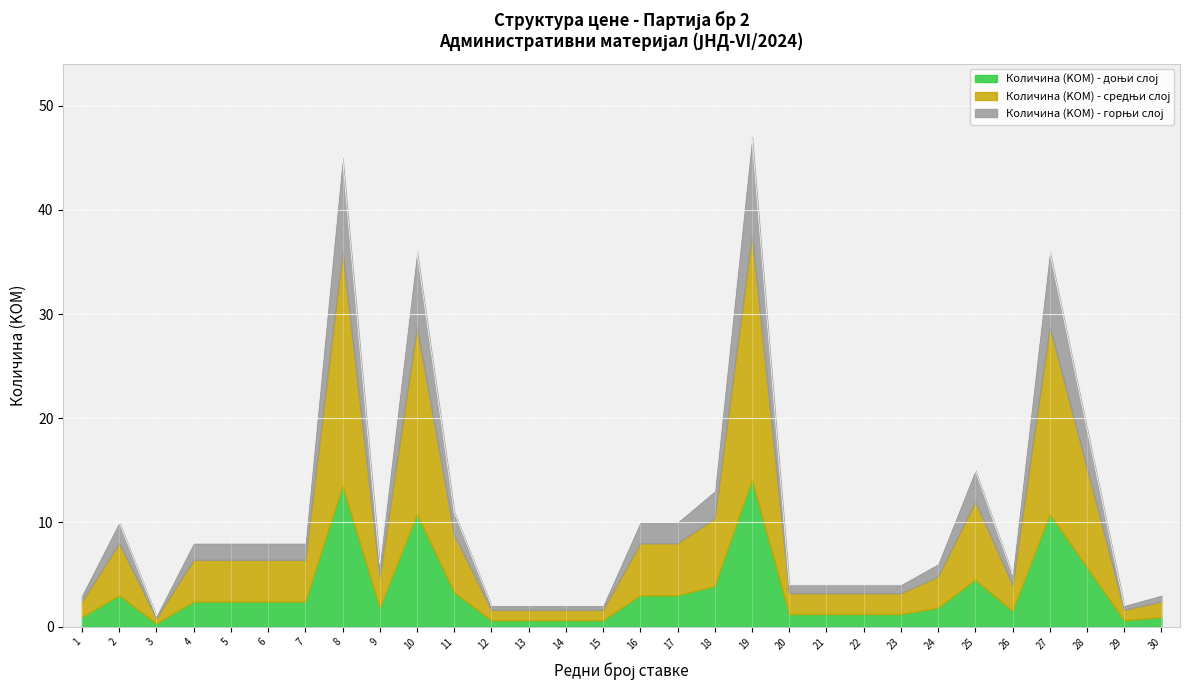

True or false: Укупна вредност без ПДВ-а and Количина (KOM) intersect in this chart.

False